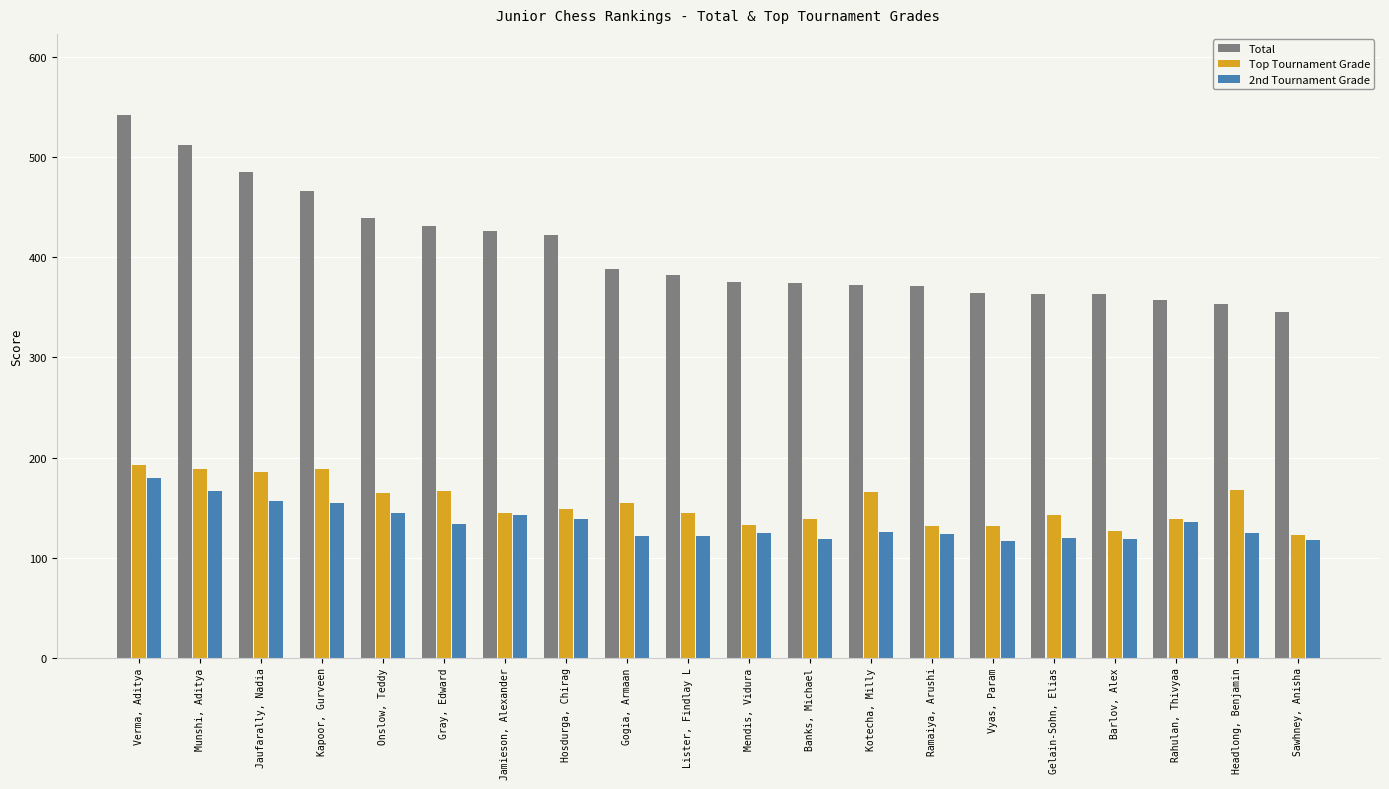

What is the approximate value of Total at Onslow, Teddy?

439